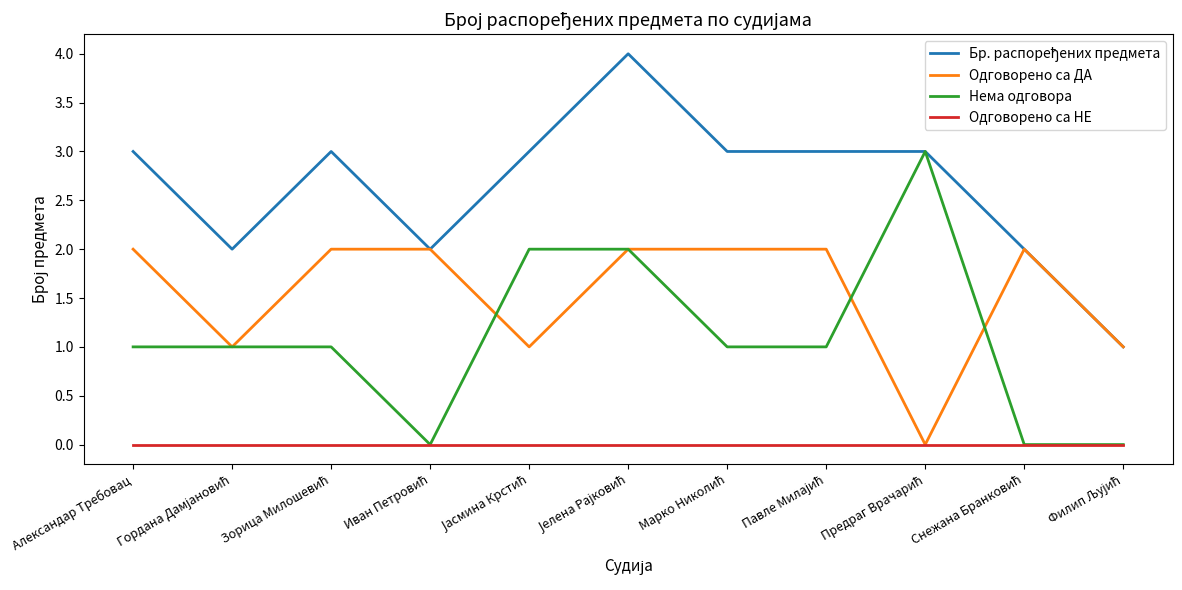

What is the maximum value shown in the chart?

4